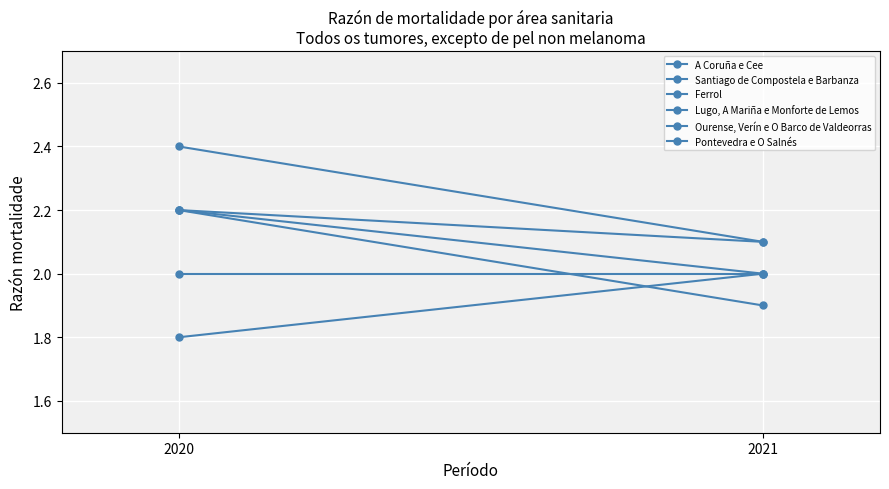

What is the difference between the Santiago de Compostela e Barbanza values at 2020 and 2021?

0.3